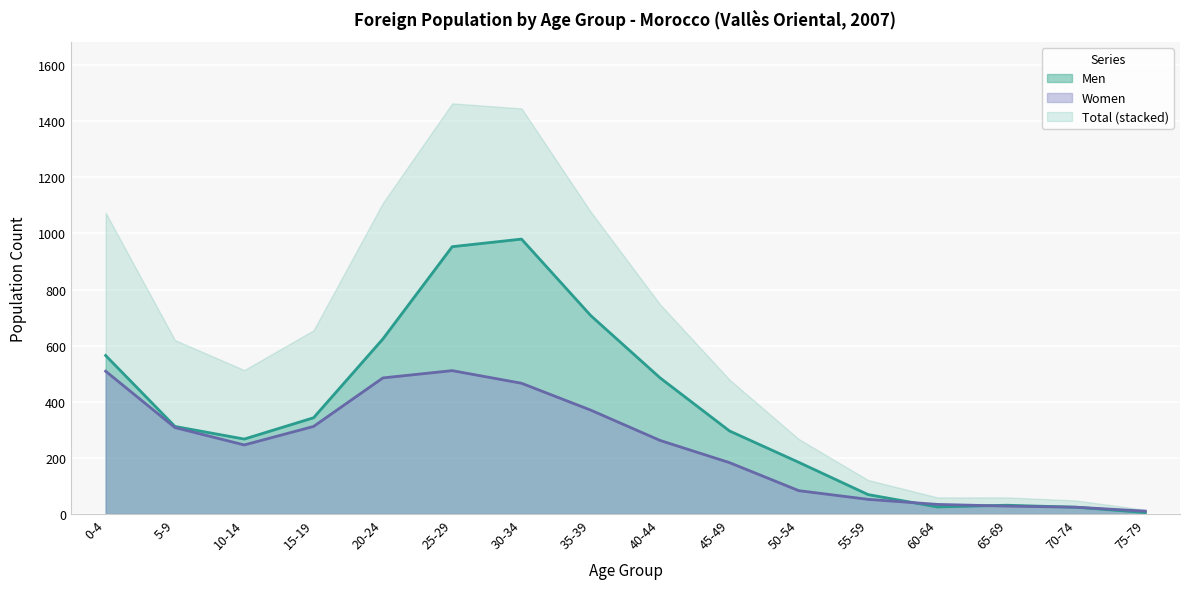

Is the value of Men at 30-34 greater than the value of Women at 0-4?

Yes